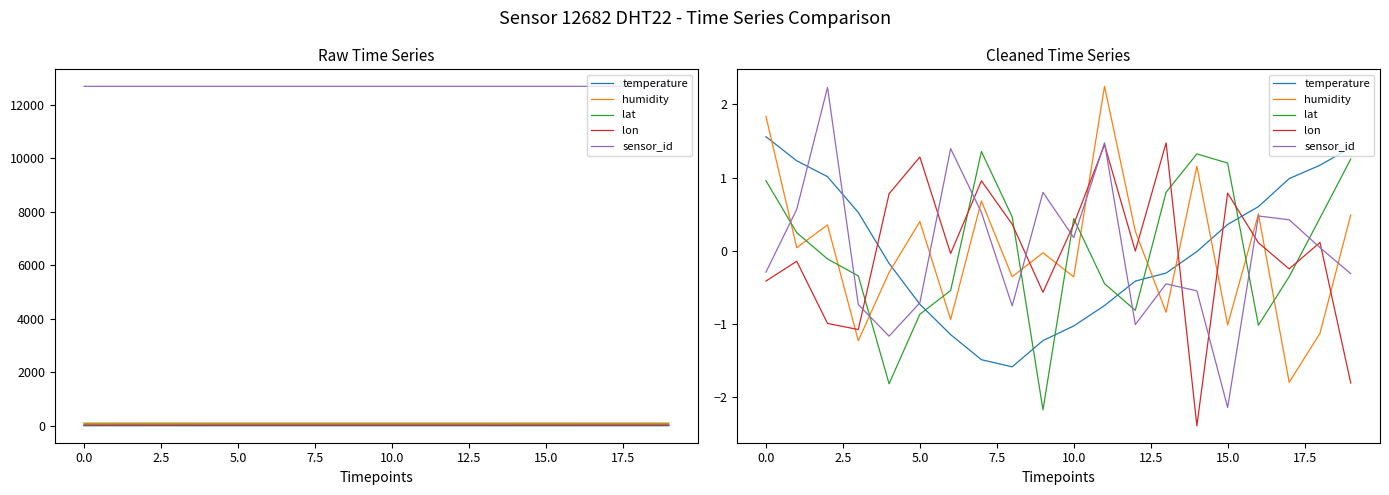

What are all the series names shown in the legend?

temperature, humidity, lat, lon, sensor_id